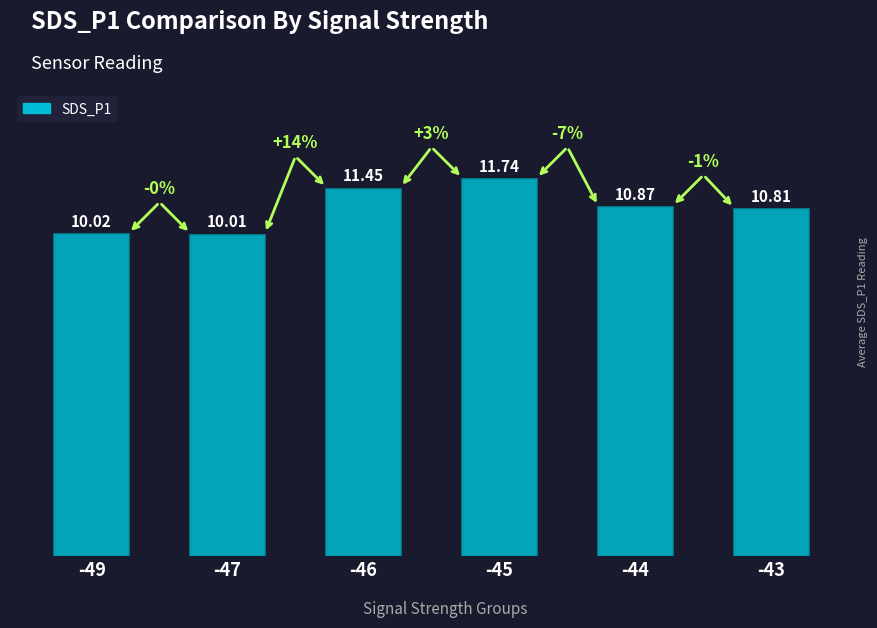

What is the sum of all values?

64.9